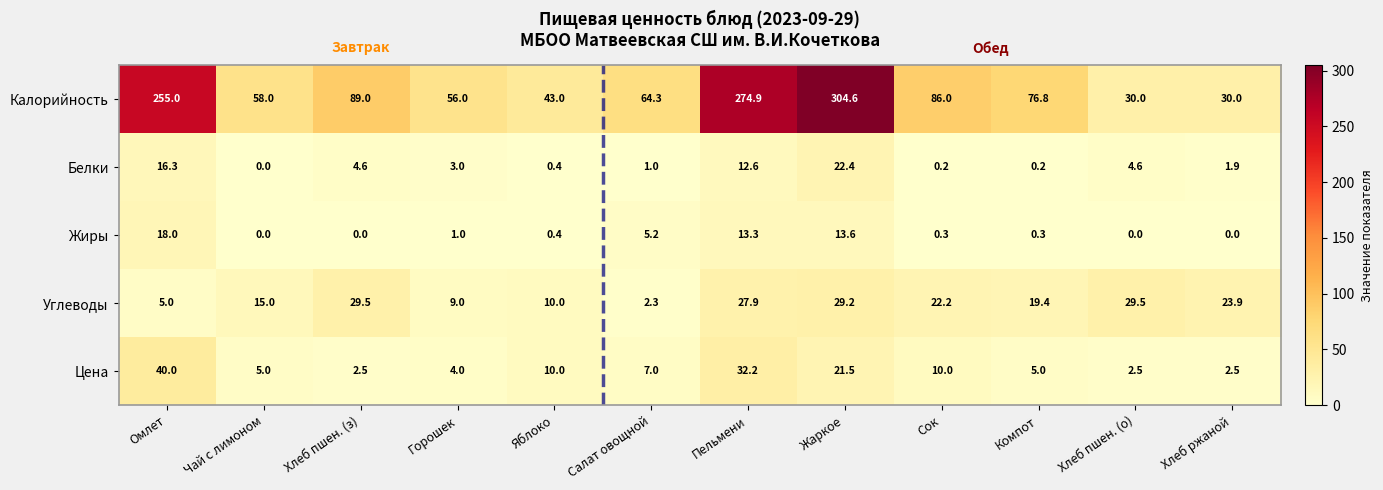

What is the greatest value displayed?

304.6